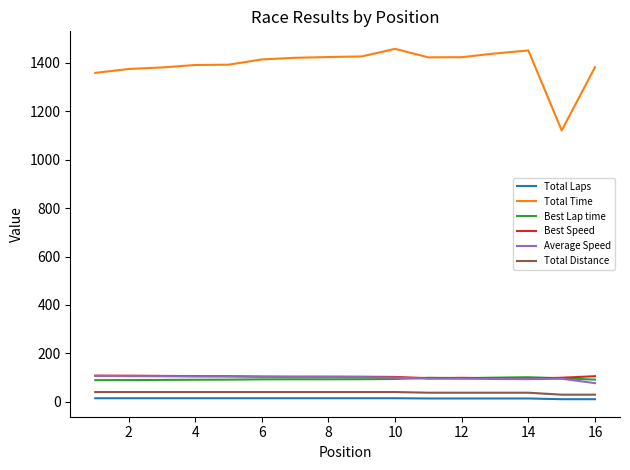

True or false: Best Lap time and Total Laps cross at least once.

False